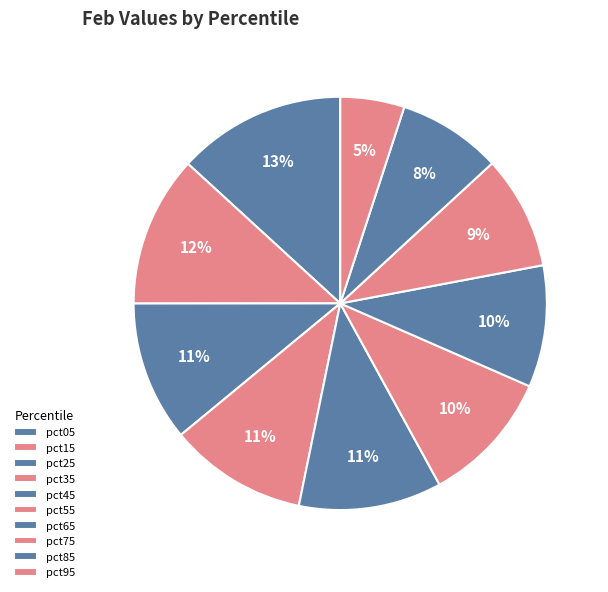

To the nearest percent, what portion does pct85 represent?

8%